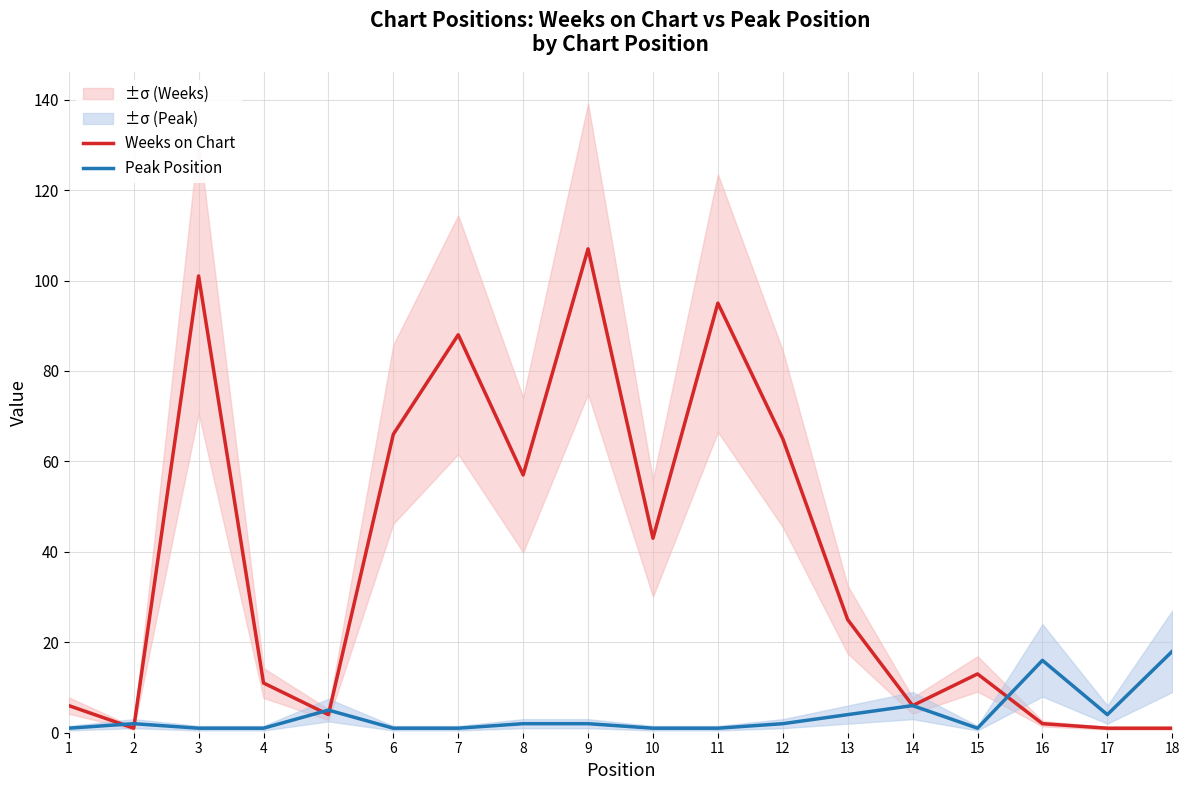

The Peak Position series shows 1 at 1. True or false?

False